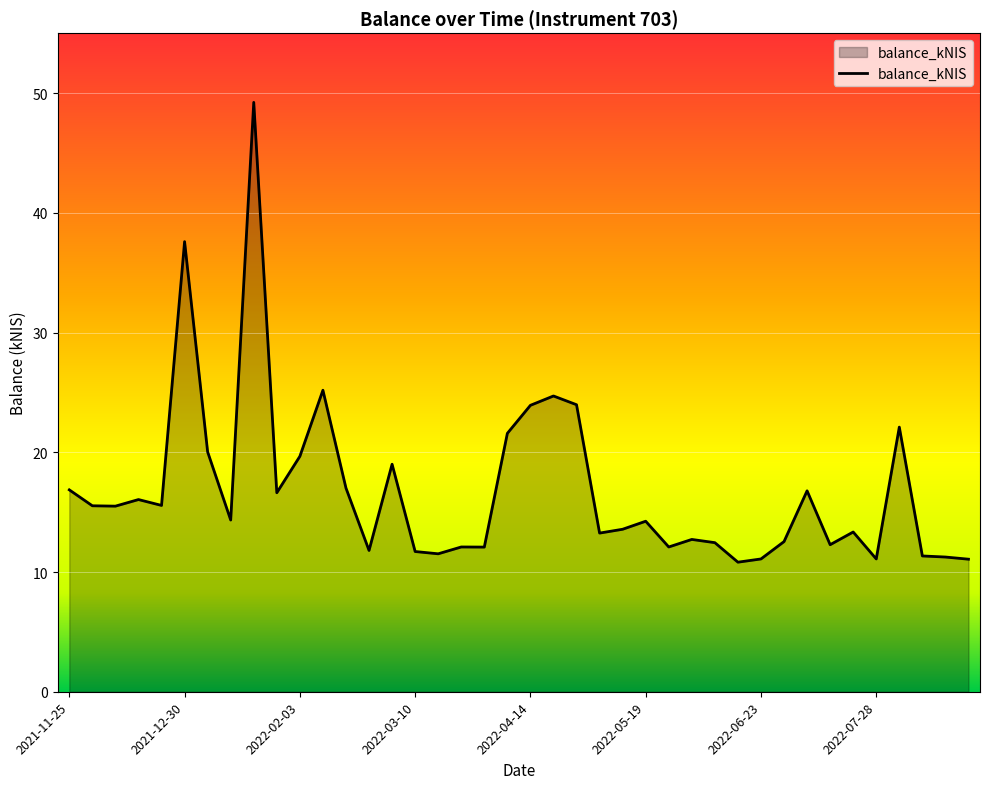

How many lines are shown in the chart?

1